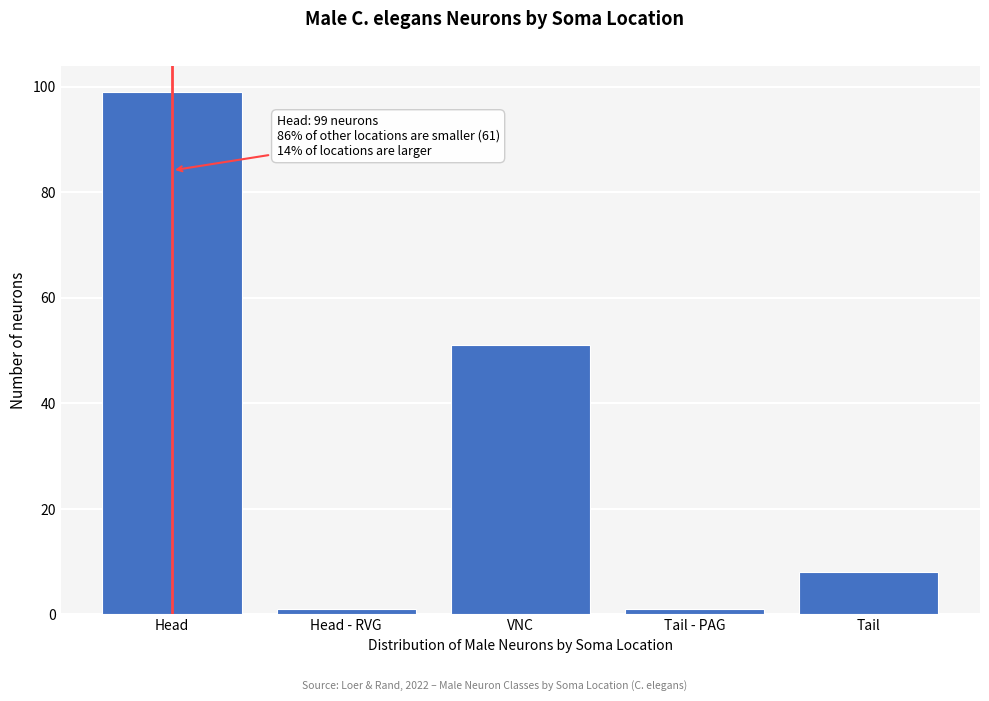

Reading left to right, transcribe all the data shown in this chart.

Head=99	Head - RVG=1	VNC=51	Tail - PAG=1	Tail=8